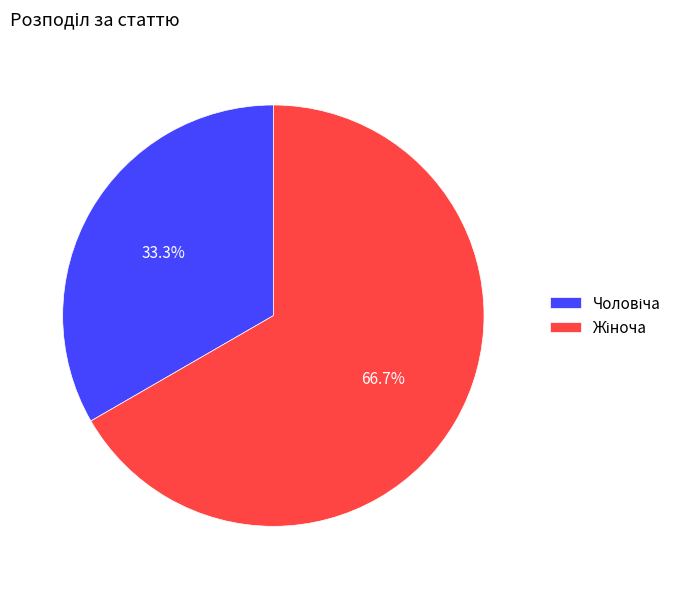

Is there a majority slice in this chart?

Yes